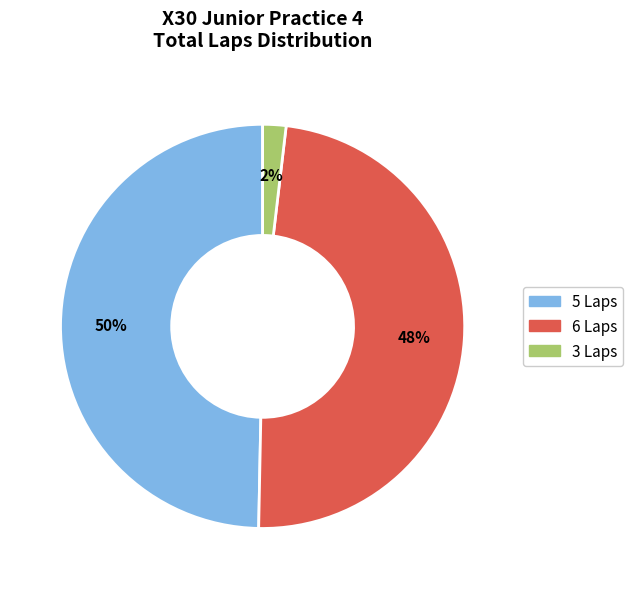

Is there any slice that represents more than half of the pie?

No